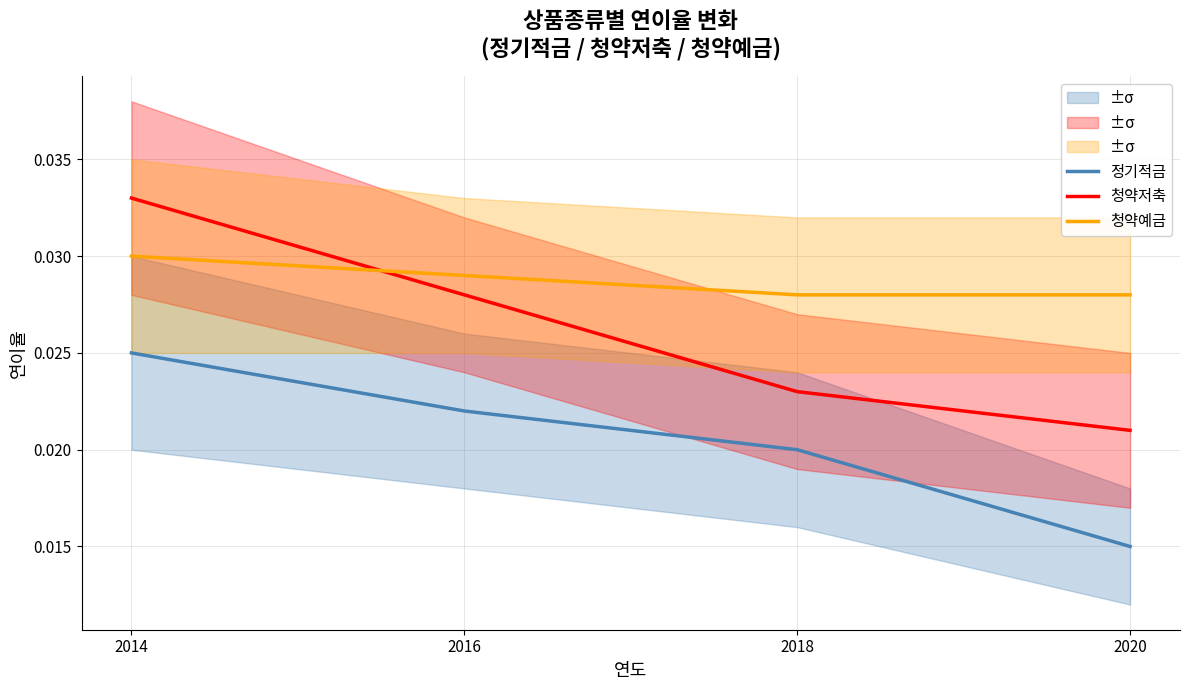

How many distinct data groups are displayed?

3